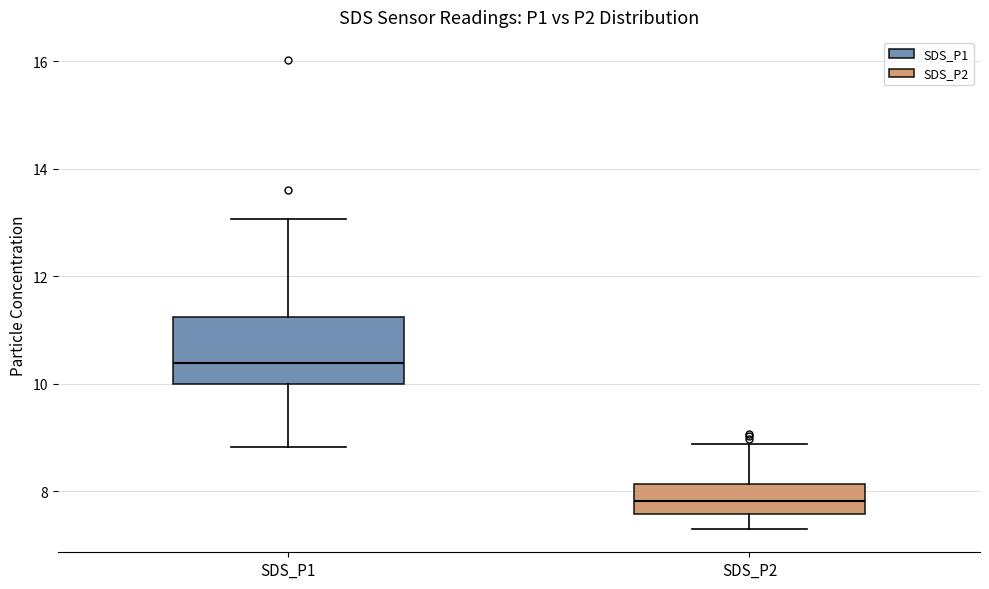

Reading left to right, read every box against the y-axis: the position of its median line, the range the box covers, and the ends of its whiskers. The values are not printed on the chart, so give them approximately, as read against the axis.

SDS_P1: median 10.4, box 10.0 to 11.2, whiskers 8.8 to 13.0
SDS_P2: median 7.8, box 7.6 to 8.2, whiskers 7.4 to 8.8